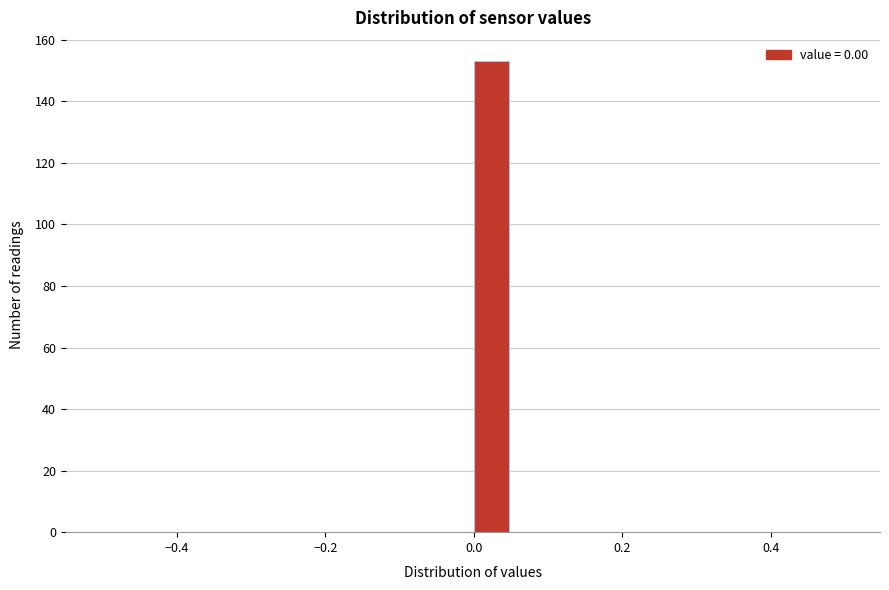

Around what value on the x-axis is the tallest bar? Give the approximate position of its centre, as read against the axis.

0.02